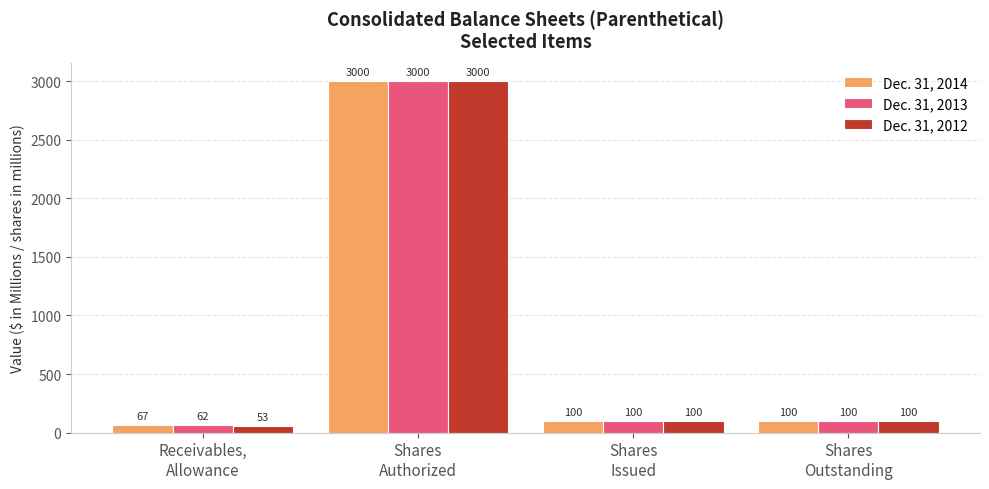

Rank the series by their average value, from highest to lowest.

Dec. 31, 2014, Dec. 31, 2013, Dec. 31, 2012